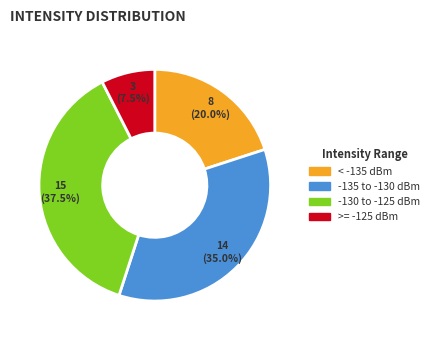

Does any single category account for the majority?

No